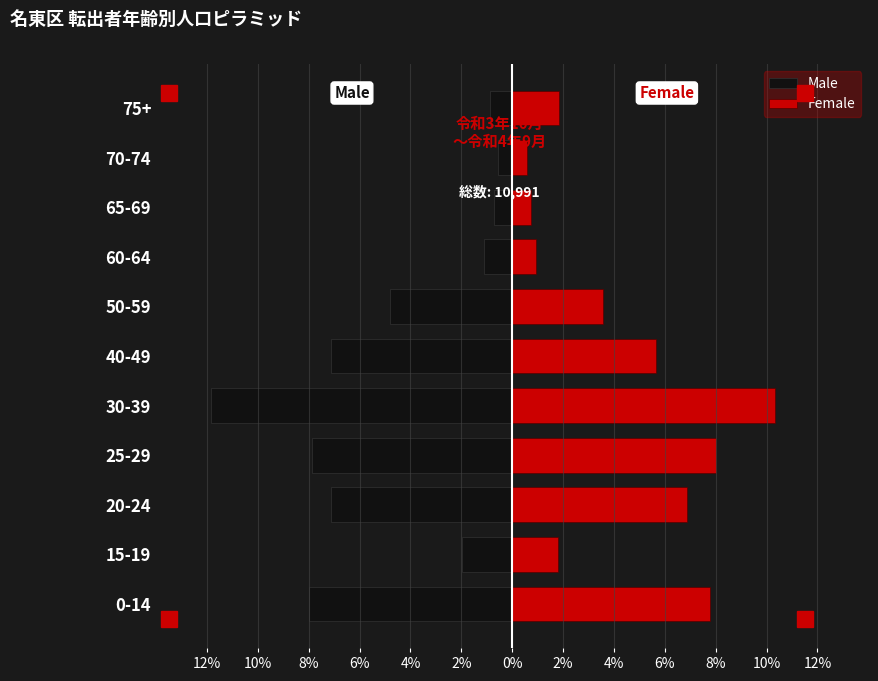

How many groups of bars are there?

11